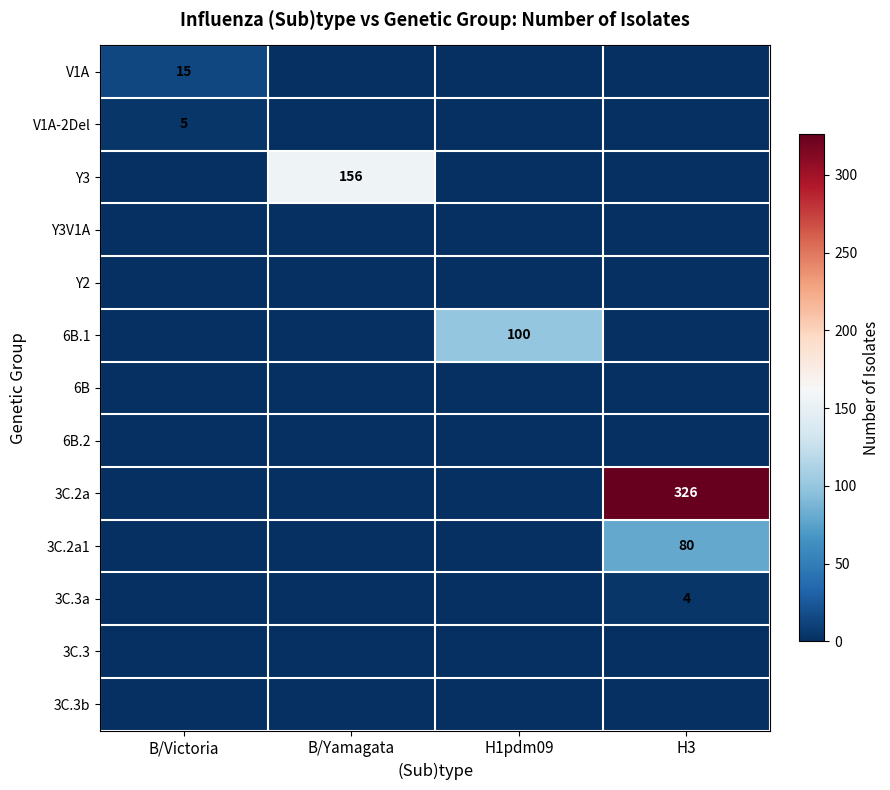

Is it true that 3C.2a1 equals 26 at H3?

False